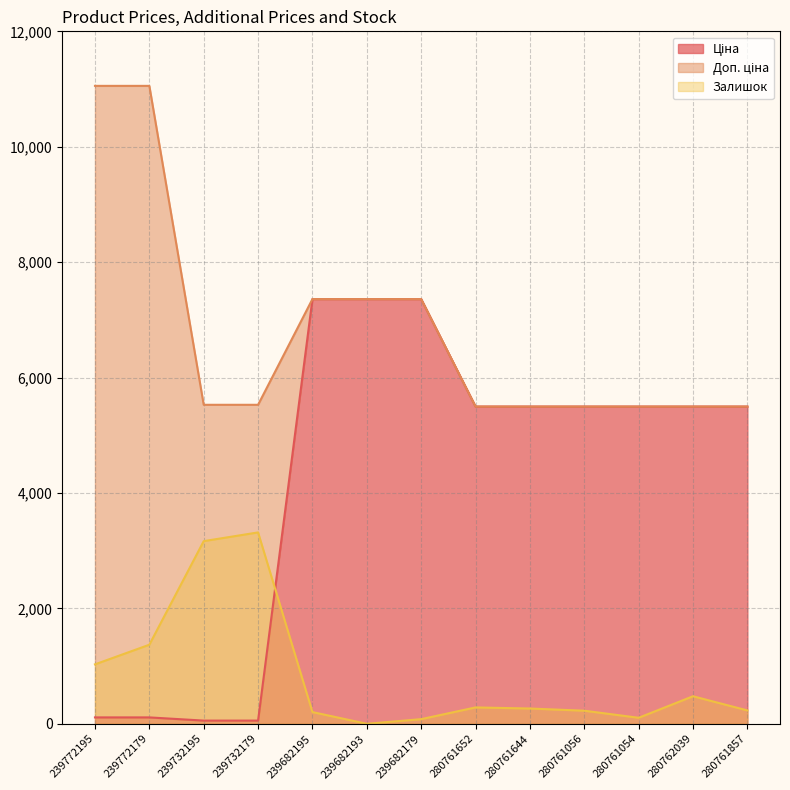

Which category has the highest value in the Залишок series?

239732179